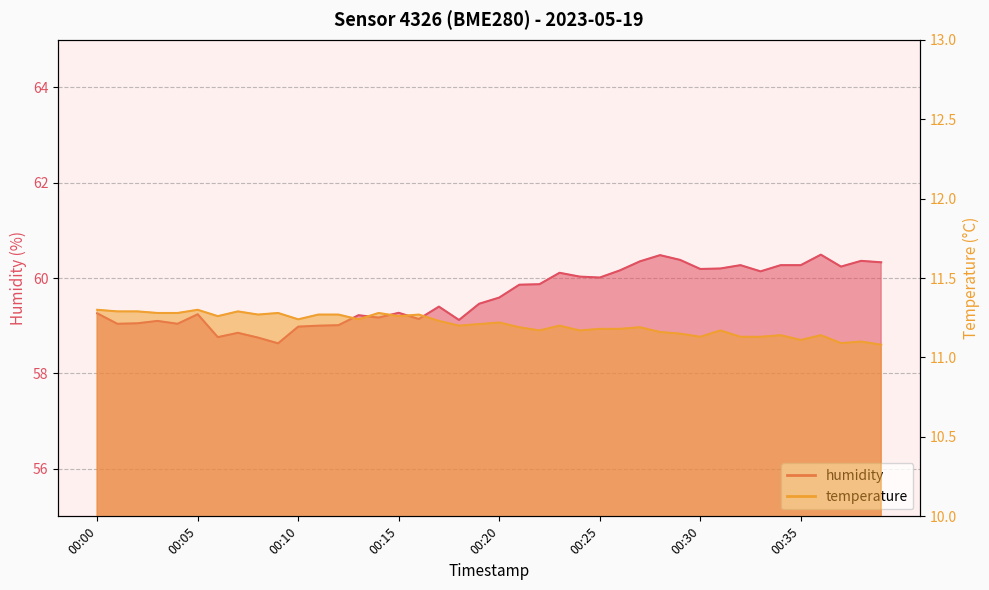

What are all the series names shown in the legend?

humidity, temperature